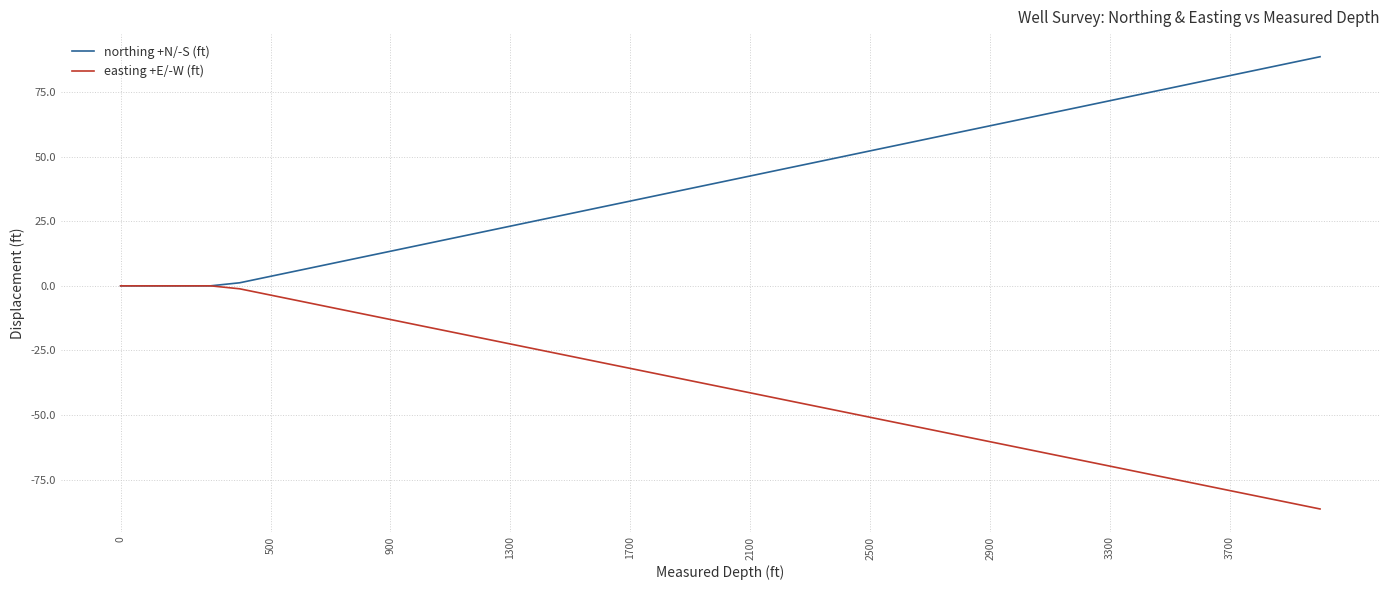

Rank the series by their average value, from lowest to highest.

easting +E/-W (ft), northing +N/-S (ft)